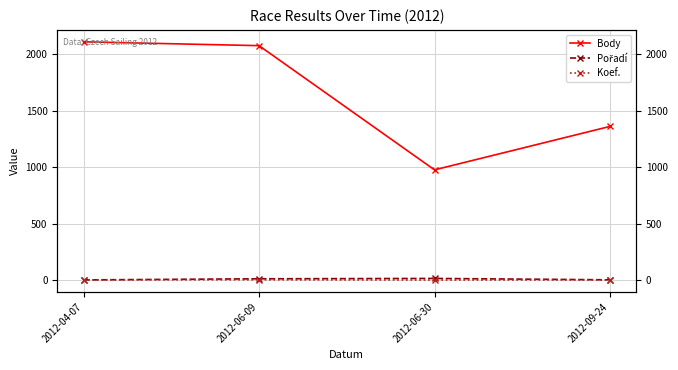

Where is Pořadí nearest to the value 9?

2012-06-09